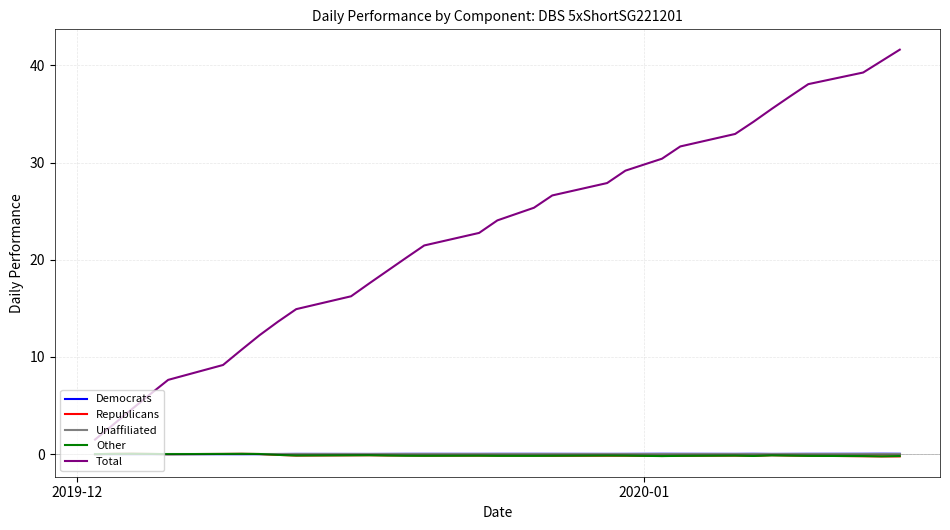

True or false: Total and Unaffiliated intersect in this chart.

False